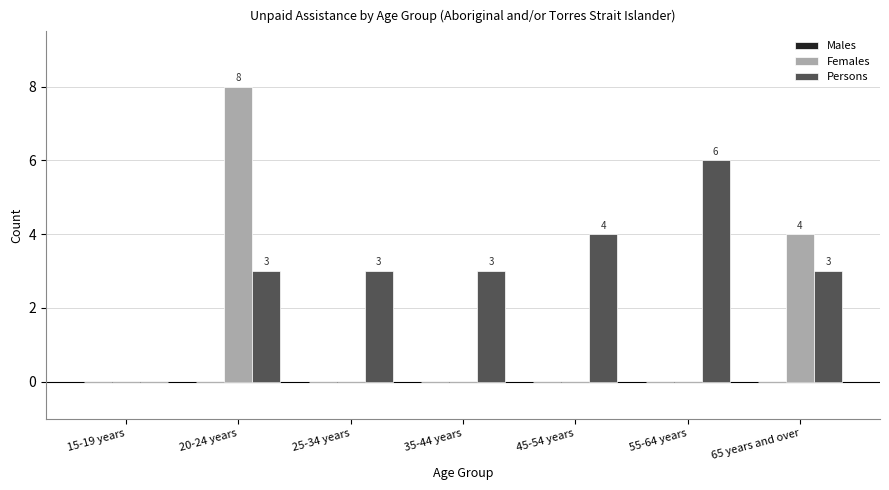

Which series has the largest total across all categories?

Persons